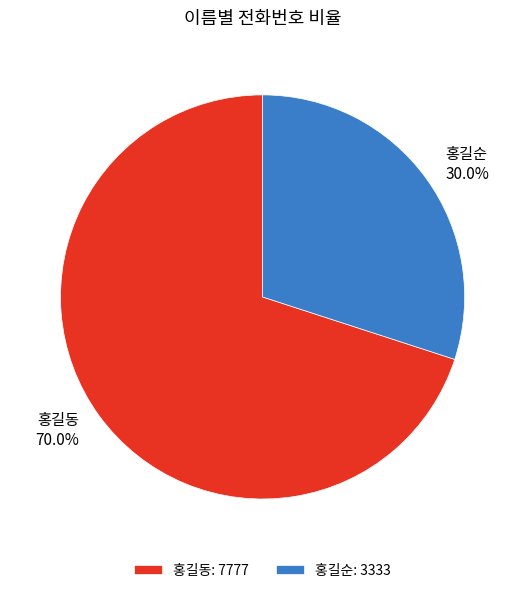

The 홍길동 slice represents 78% of the pie. True or false?

False